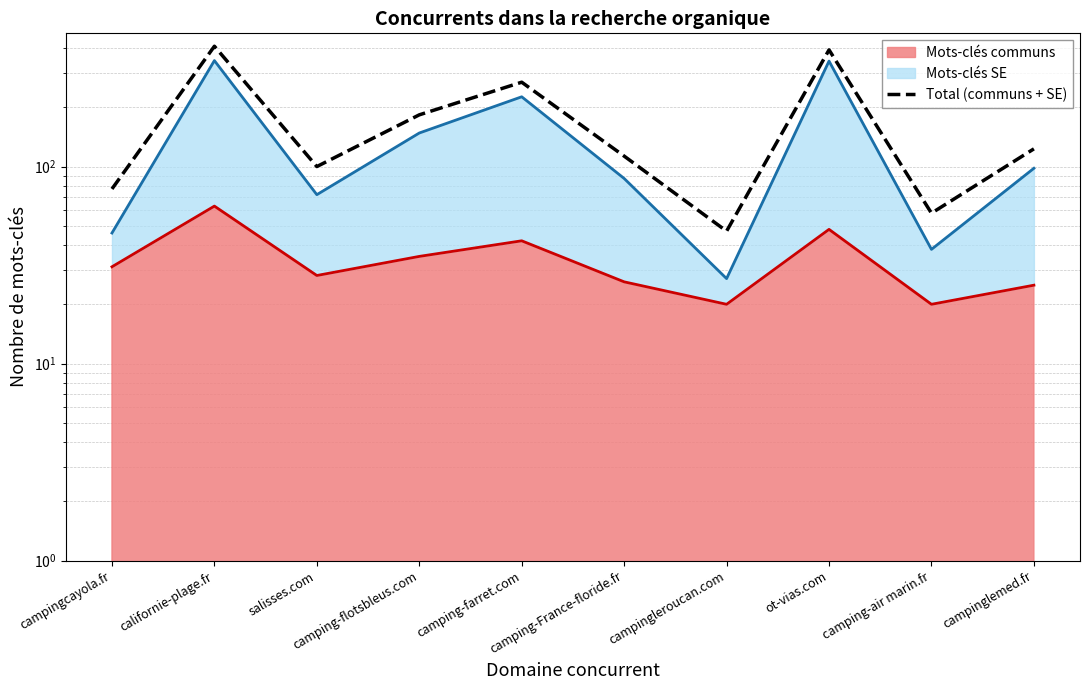

What is the difference between the values at camping-France-floride.fr and salisses.com?

13